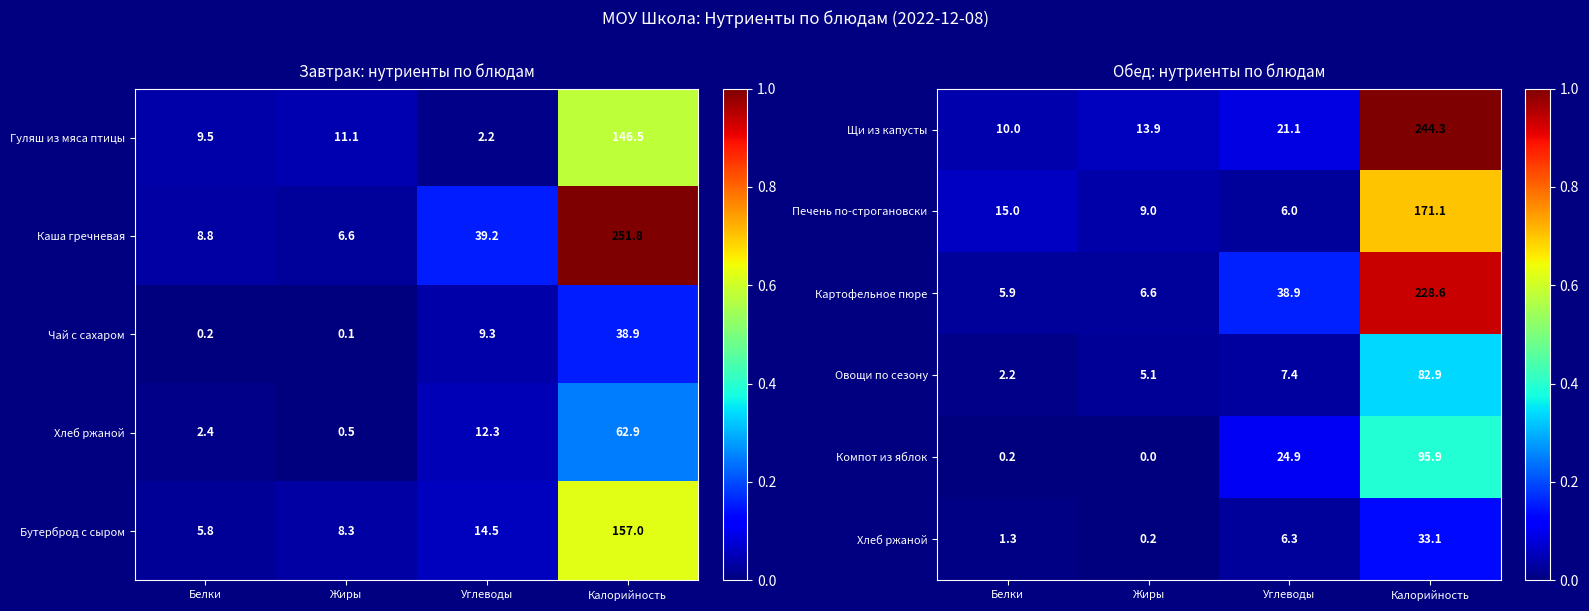

How many series are shown in this chart?

6